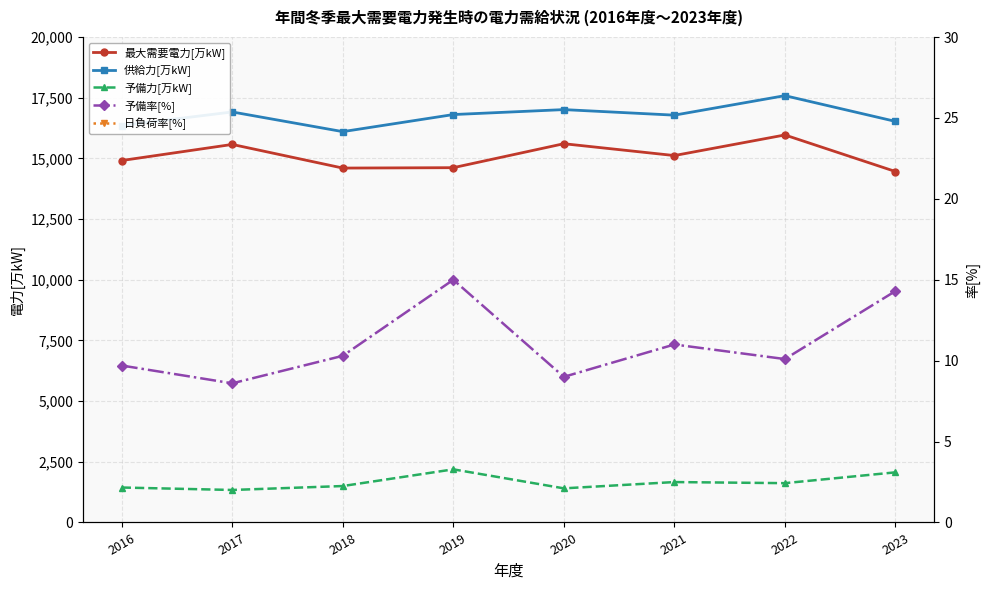

Reading left to right, what are all the values shown in this chart?

最大需要電力[万kW]: 14914.0	15577.0	14603.0	14619.0	15606.6	15118.6	15967.4	14461.6
供給力[万kW]: 16354.0	16915.0	16104.0	16808.0	17012.2	16783.4	17587.0	16526.7
予備力[万kW]: 1440.0	1339.0	1501.0	2189.0	1405.6	1664.8	1619.7	2065.1
予備率[%]: 9.7	8.6	10.3	15.0	9.0	11.0	10.1	14.3
日負荷率[%]: 88.0	88.4	88.0	86.5	88.1	87.5	86.9	87.7